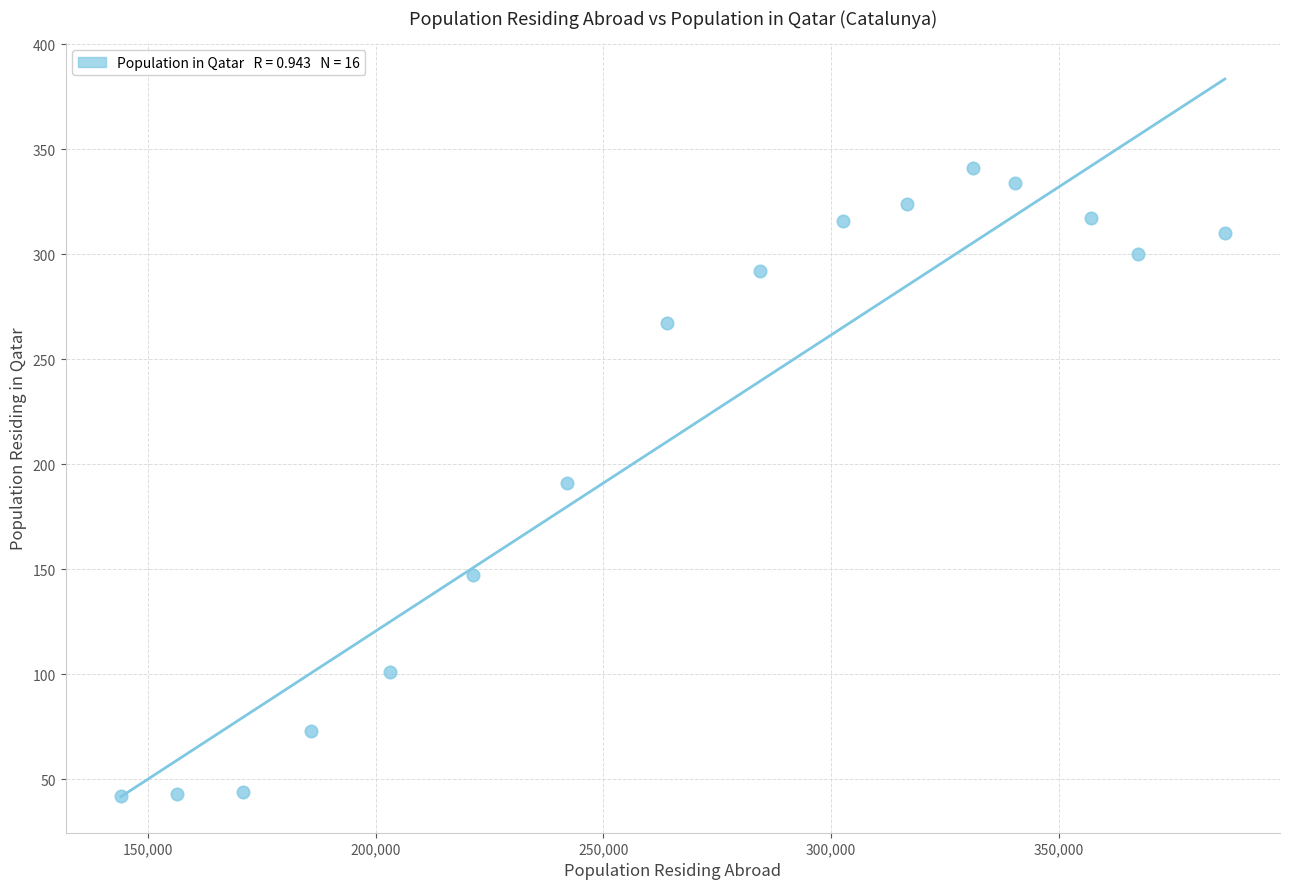

What is the range of Y values (max minus min)?

299